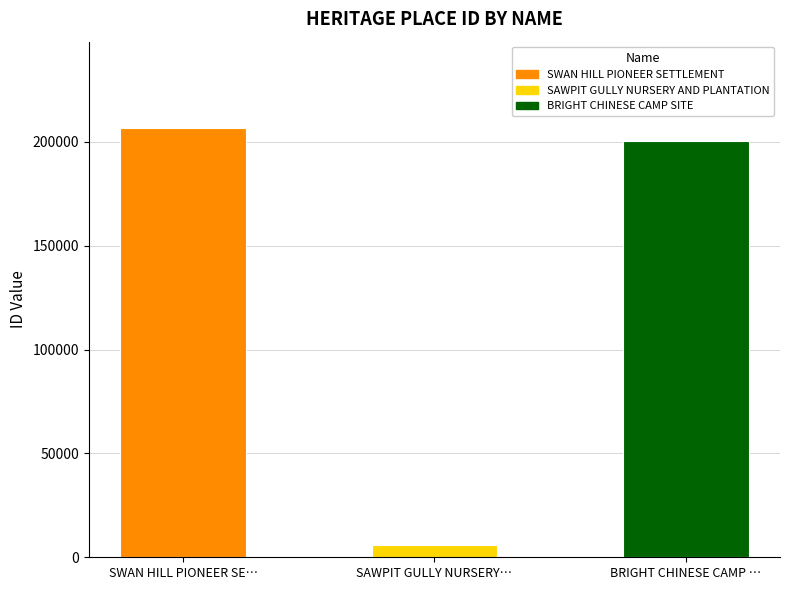

True or false: the data shows 200291 at BRIGHT CHINESE CAMP ….

True